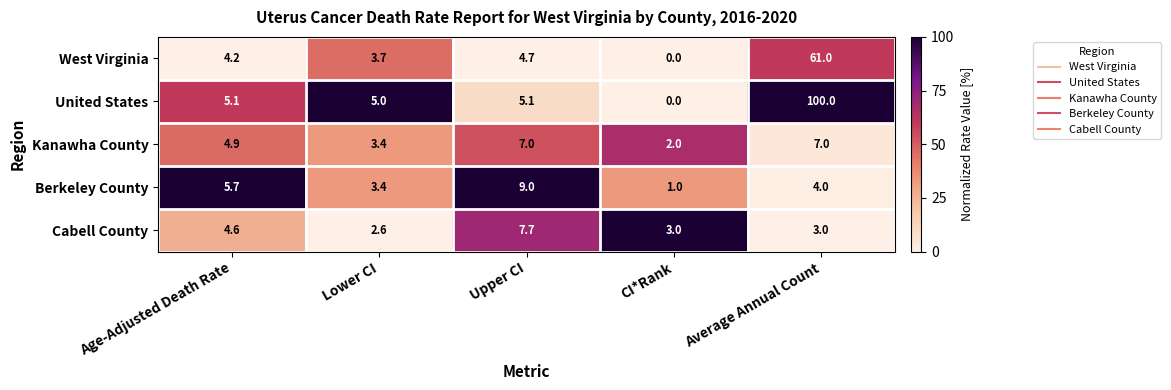

True or false: Kanawha County has a value of 0.5 at CI*Rank.

False